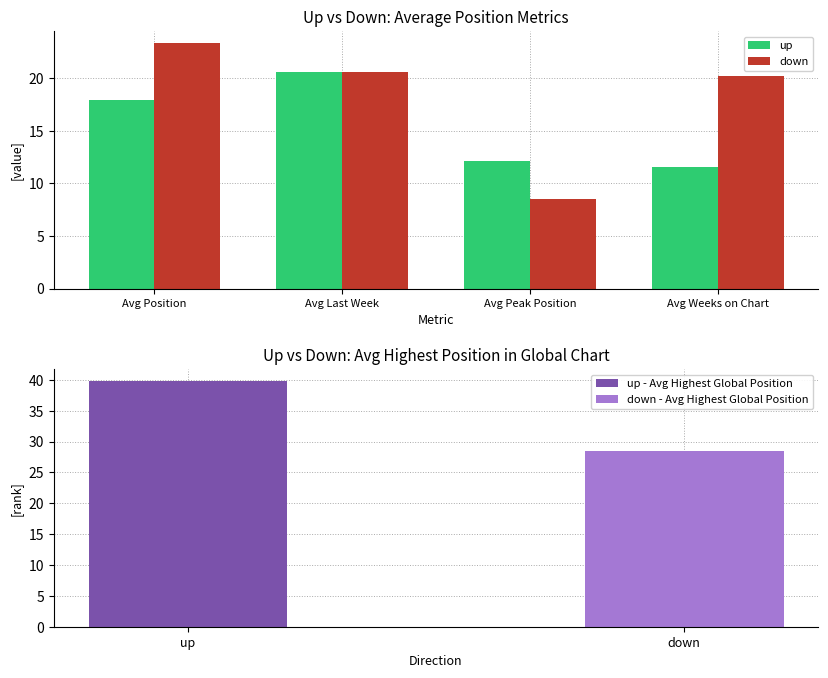

Which label corresponds to the smallest value in the chart?

Avg Peak Position